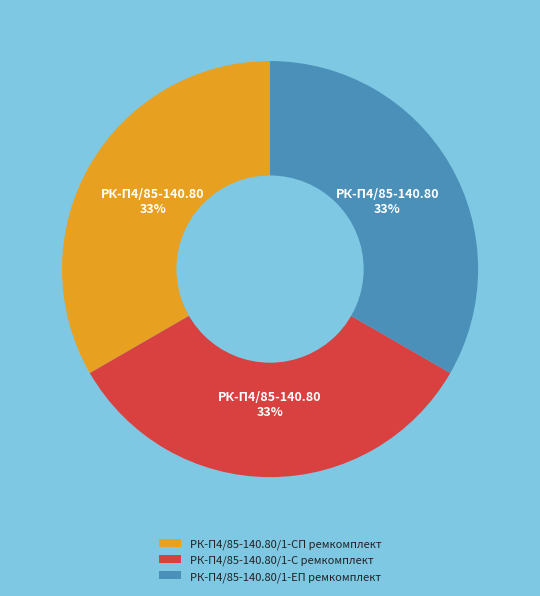

How many slices are in this pie chart?

3